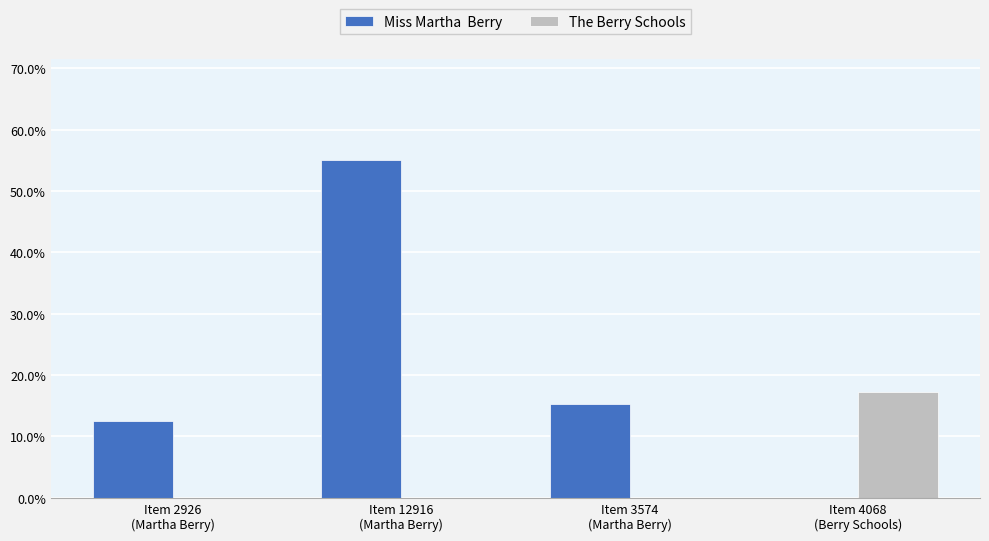

Are the bars horizontal?

No